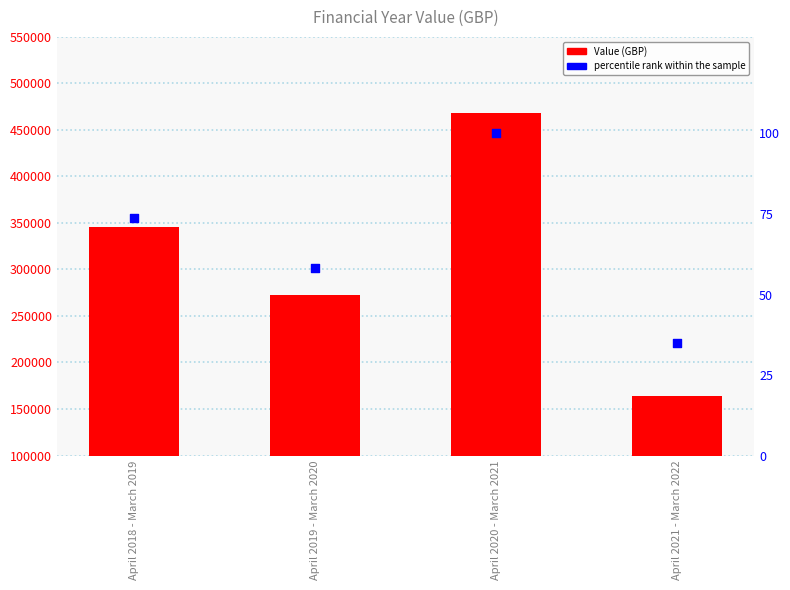

Which series contains the lowest Y value?

percentile rank within the sample